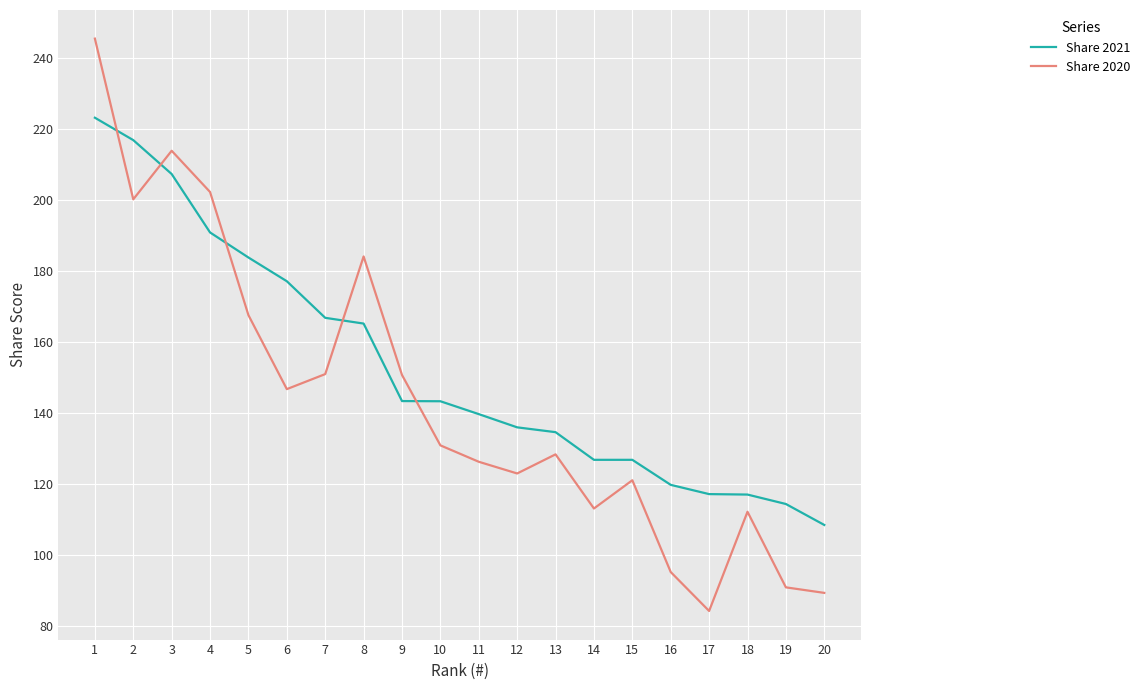

True or false: Share 2020 has more than 0 points higher than both neighbors.

True